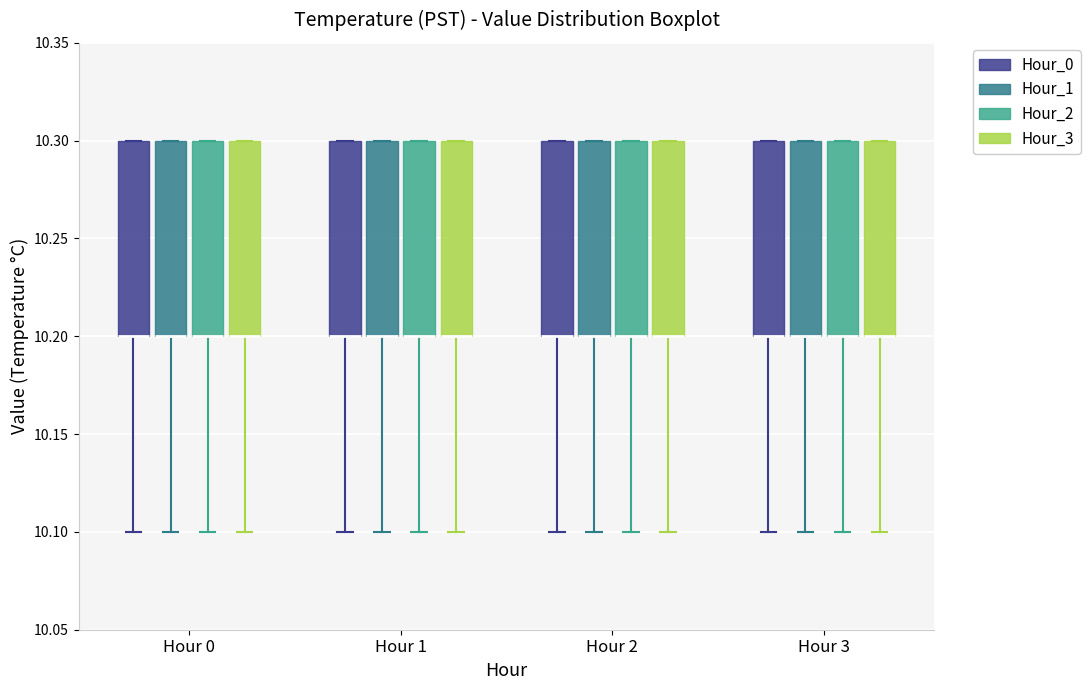

Where is the upper edge of the box for Hour 0 (Hour_0) on the y-axis? The values are not printed on the chart, so give them approximately, as read against the axis.

10.3